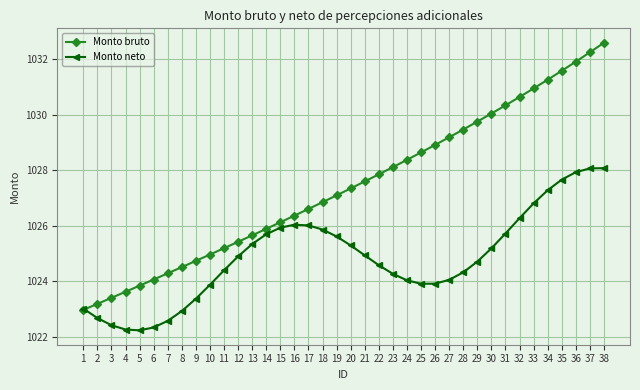

How many lines are shown in the chart?

2